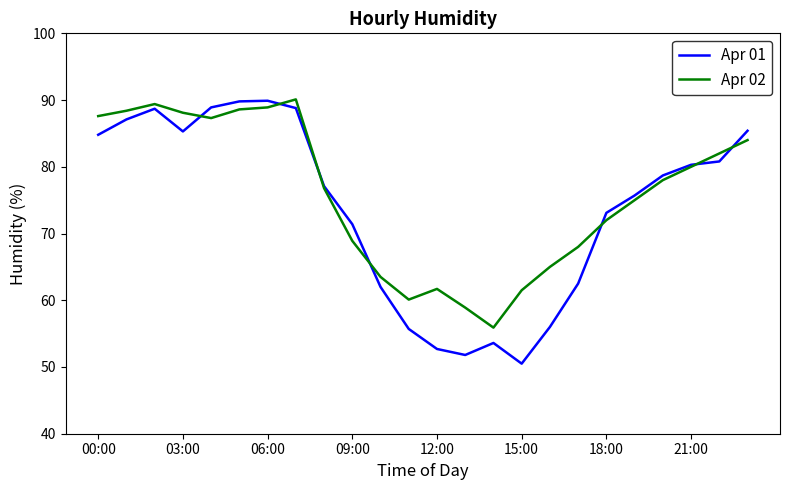

Which series has the largest range (max minus min)?

Apr 01